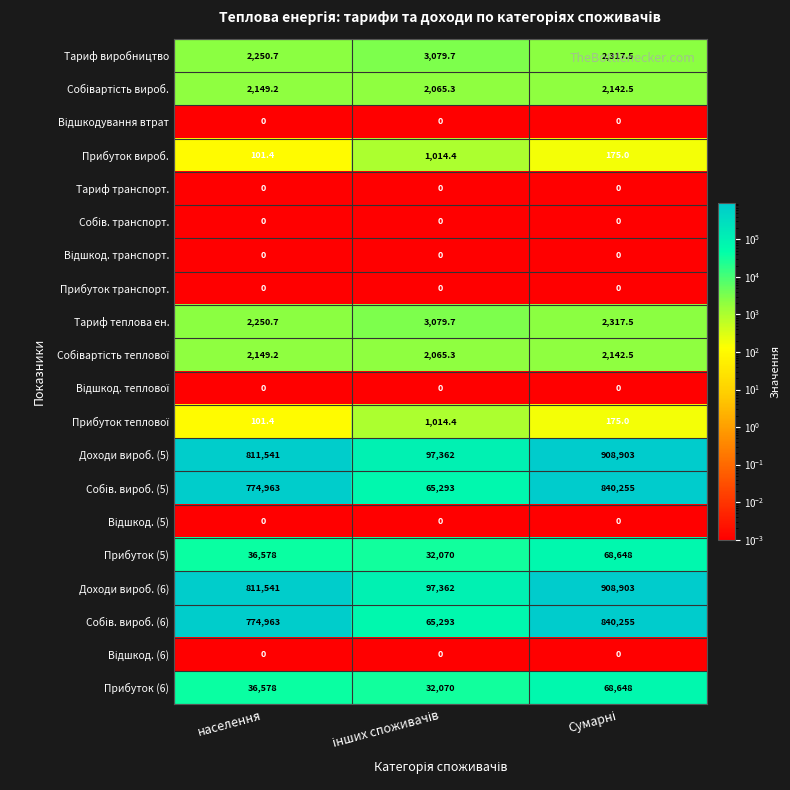

What is the total value across all series at населення?

3255166.6